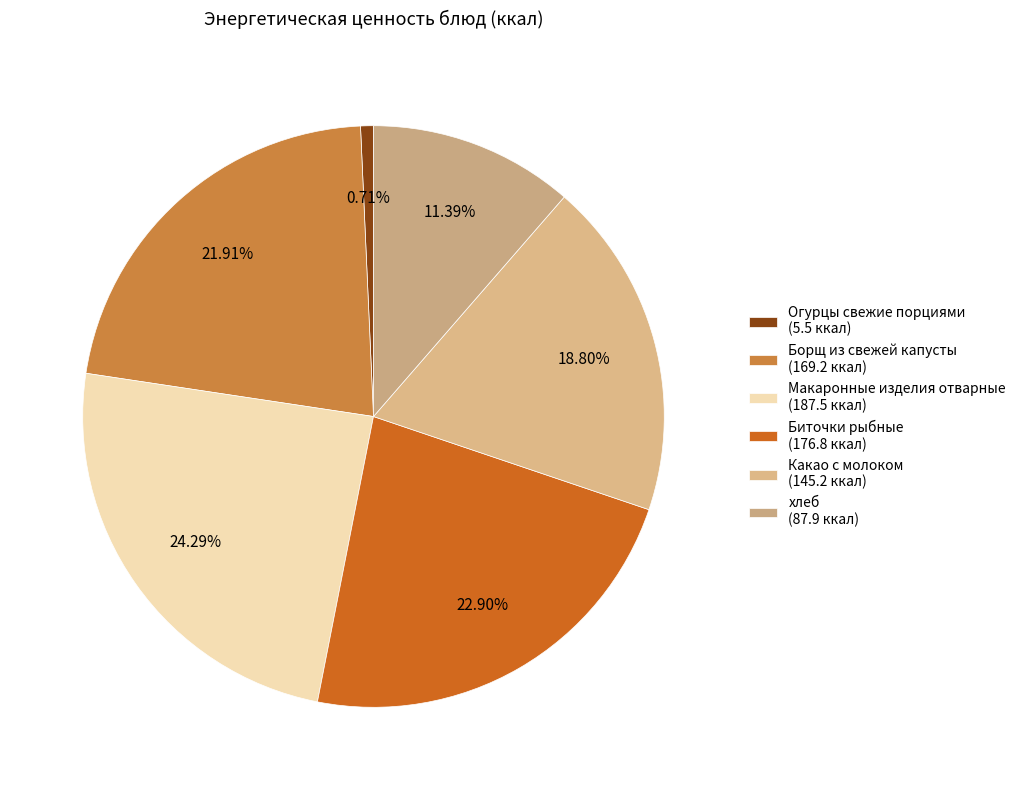

Combined, do хлеб and Какао с молоком account for over 50%?

No